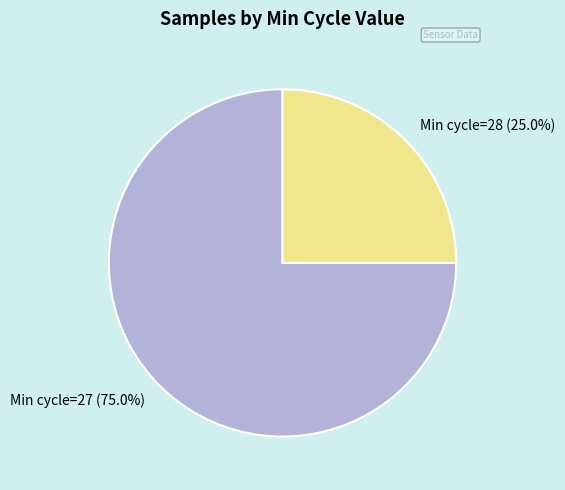

What is the ratio of the value at Min cycle=28 to the value at Min cycle=27?

0.3